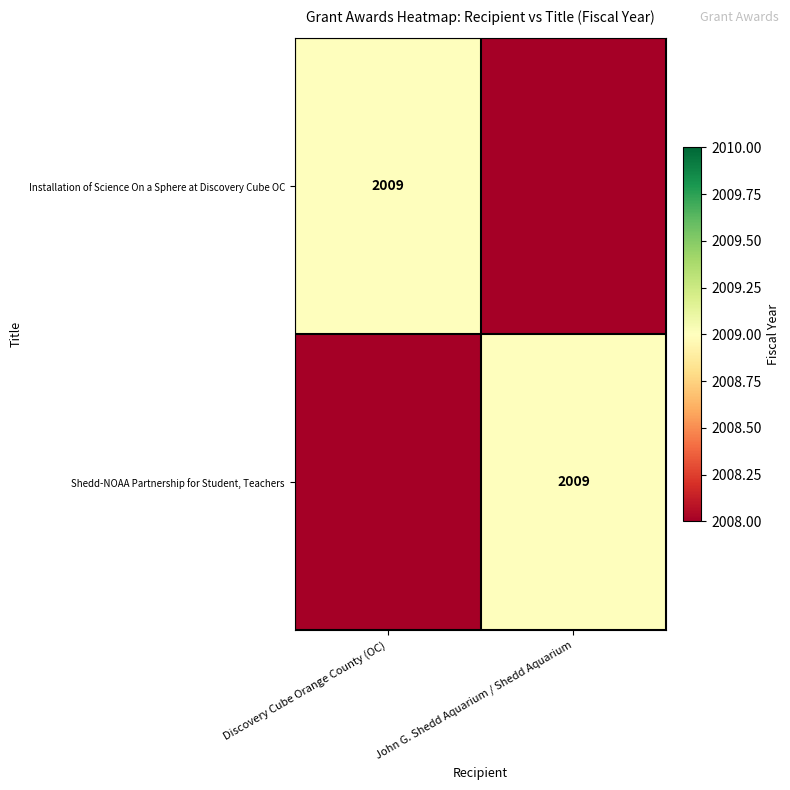

Is it true that Installation of Science On a Sphere at Discovery Cube OC equals 831 at Discovery Cube Orange County (OC)?

False